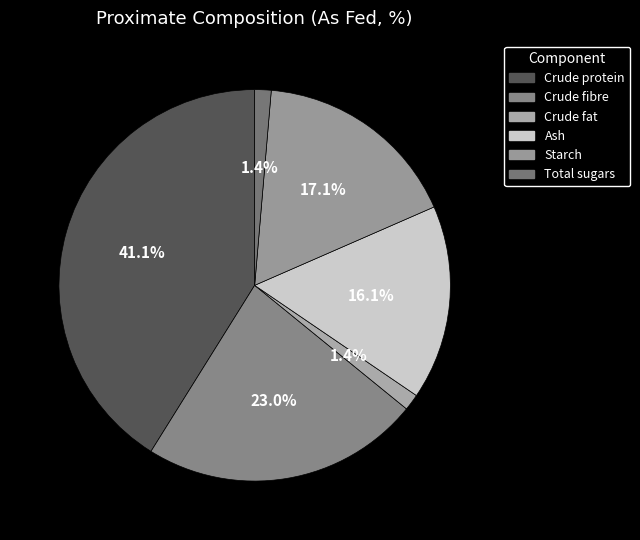

Is Crude fat the majority of the pie?

No